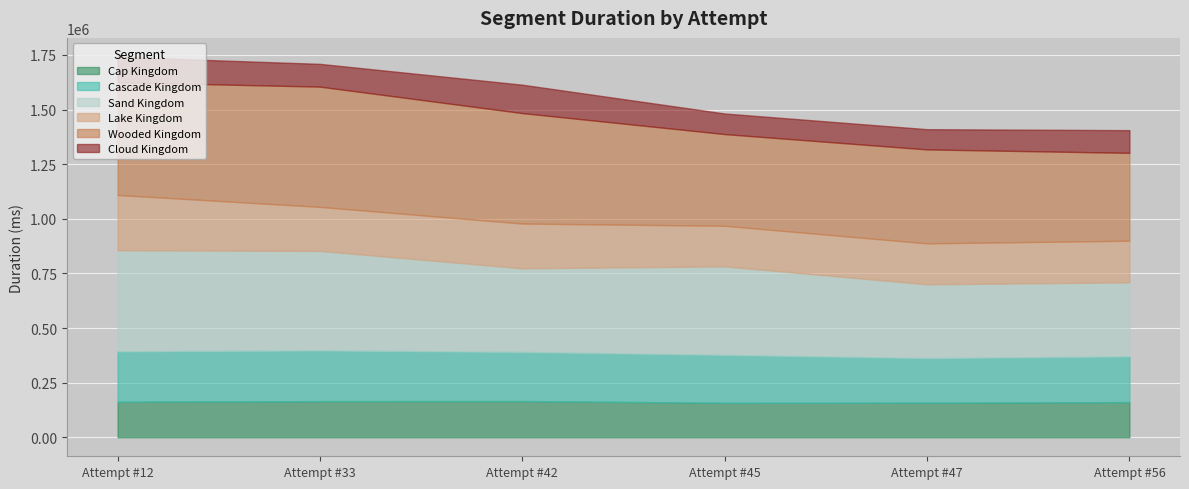

What is the total value across all series at Attempt #12?

1741027